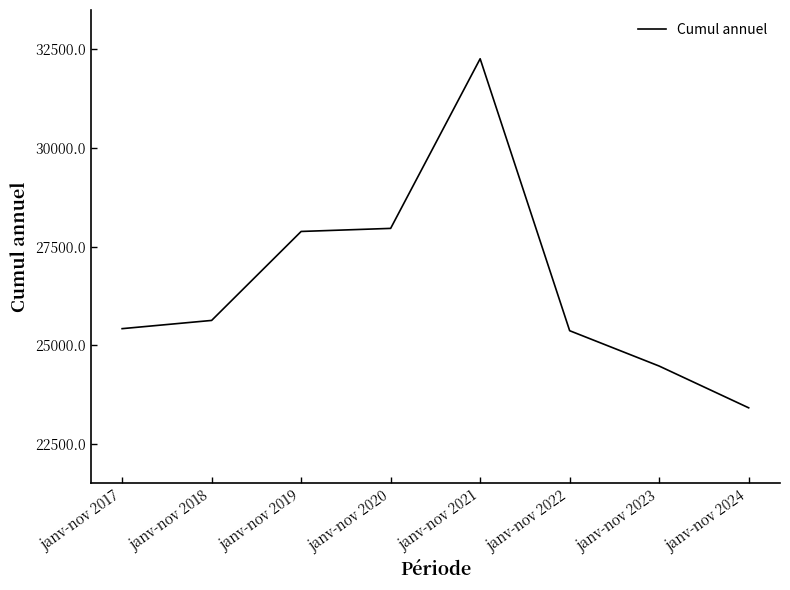

Which has a higher value, janv-nov 2024 or janv-nov 2023?

janv-nov 2023